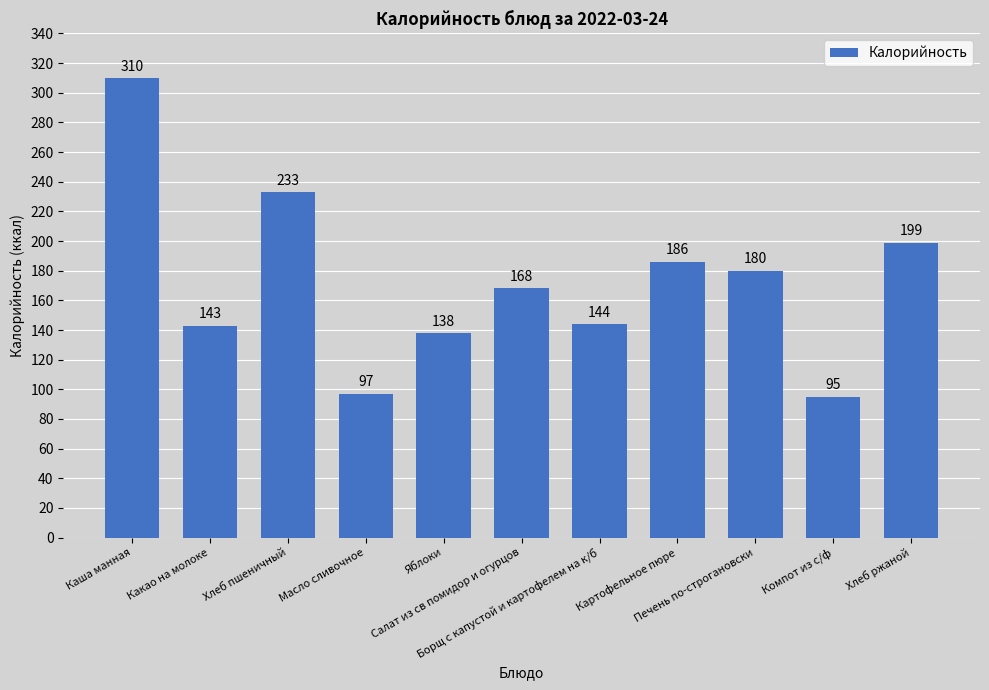

Between Компот из с/ф and Хлеб пшеничный, which is larger?

Хлеб пшеничный